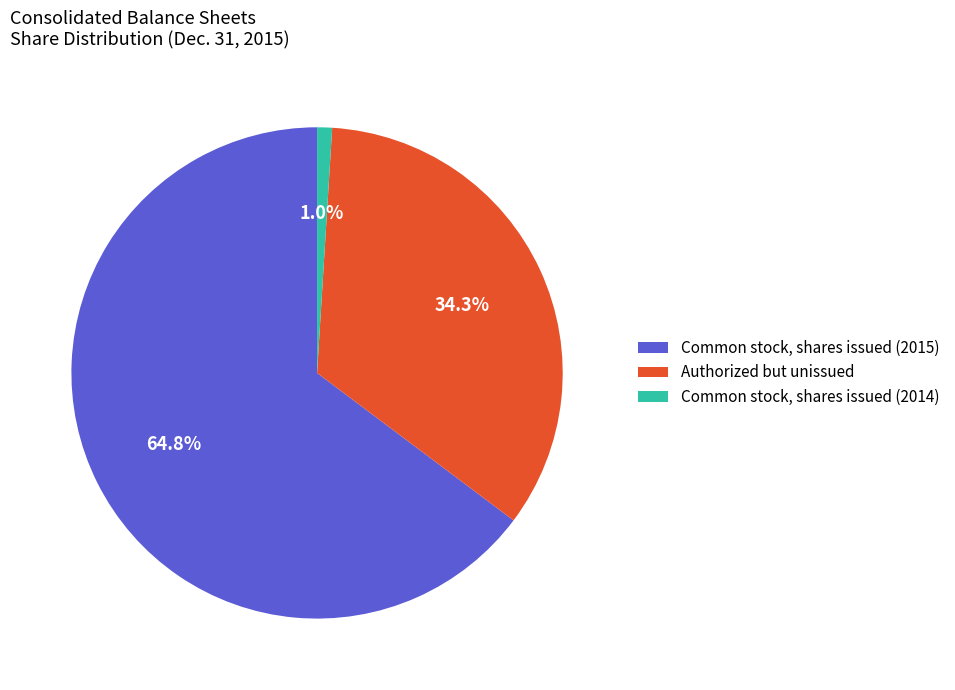

Which category accounts for the majority?

Common stock, shares issued (2015)